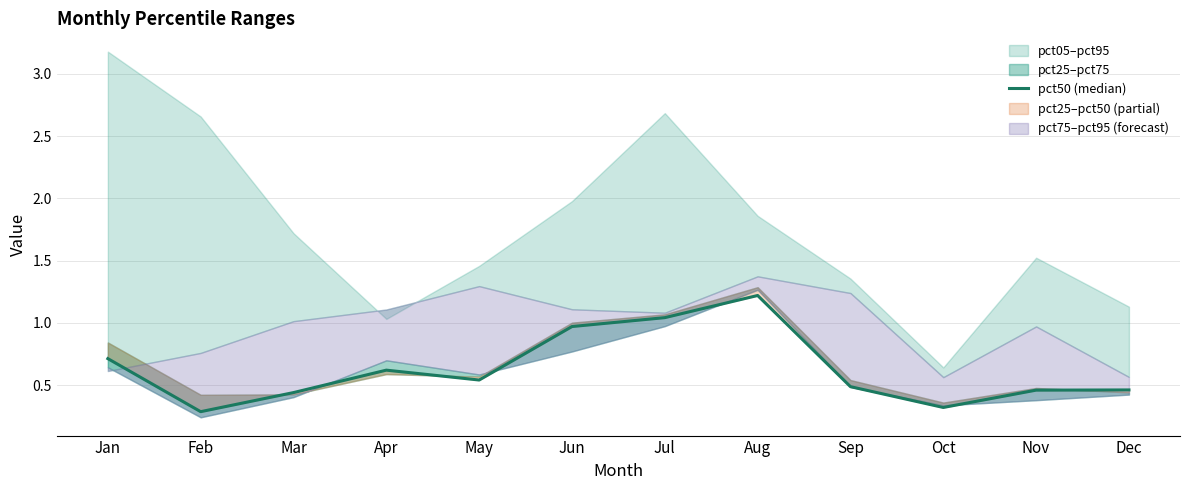

Which category has the lowest value across all series?

Feb